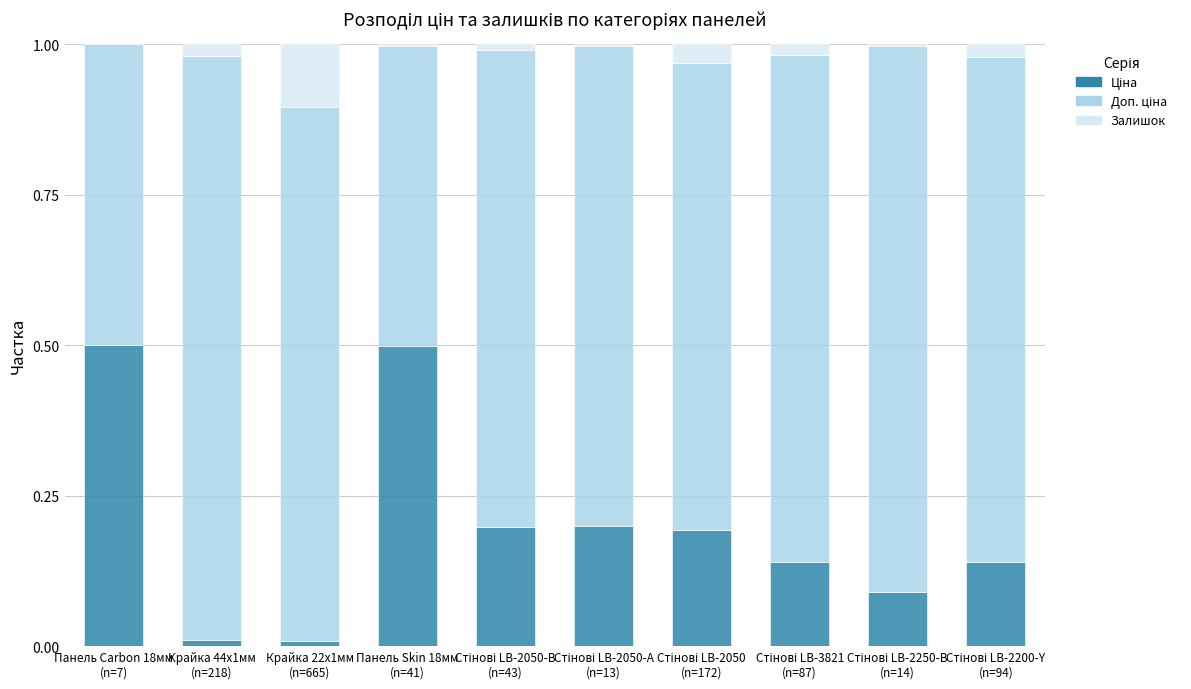

Are the bars grouped side by side (vs. stacked)?

No